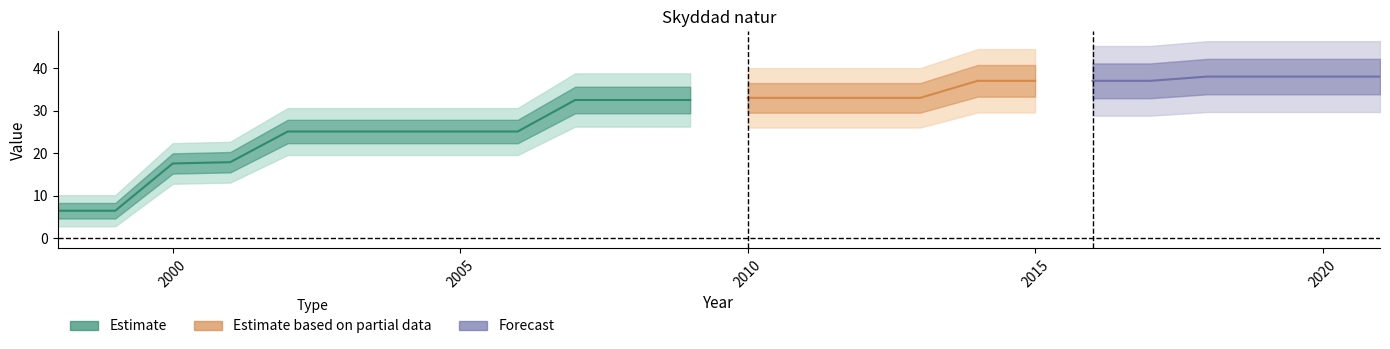

Is this an area chart (filled region under the line)?

No